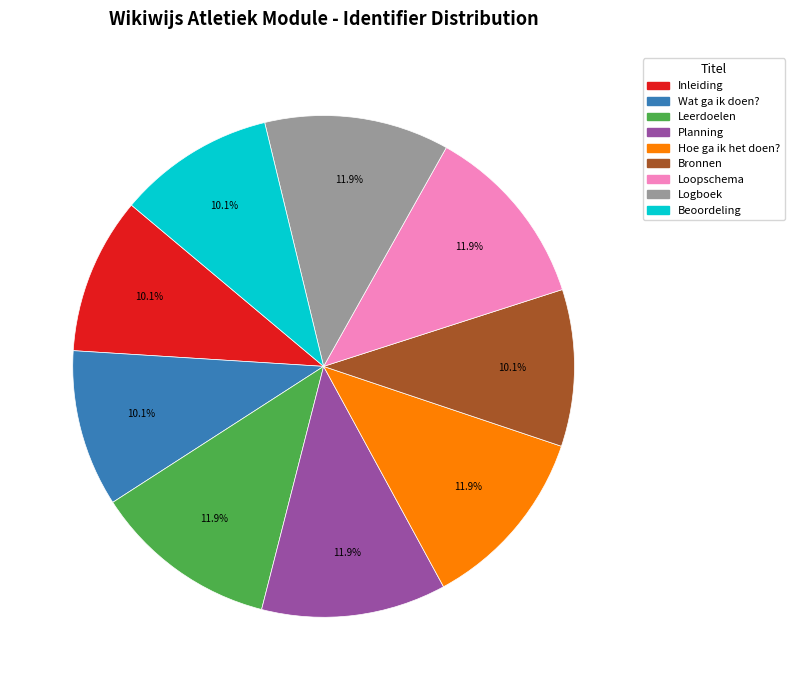

What percentage do Beoordeling and Leerdoelen together represent?

22.0%